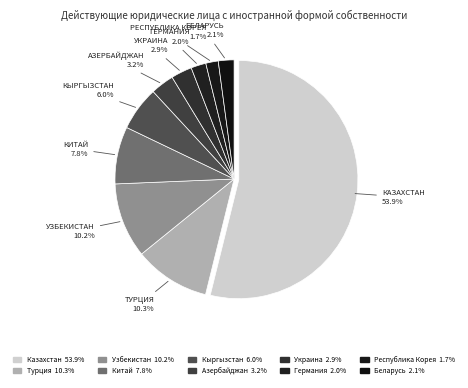

How many slices are in this pie chart?

10